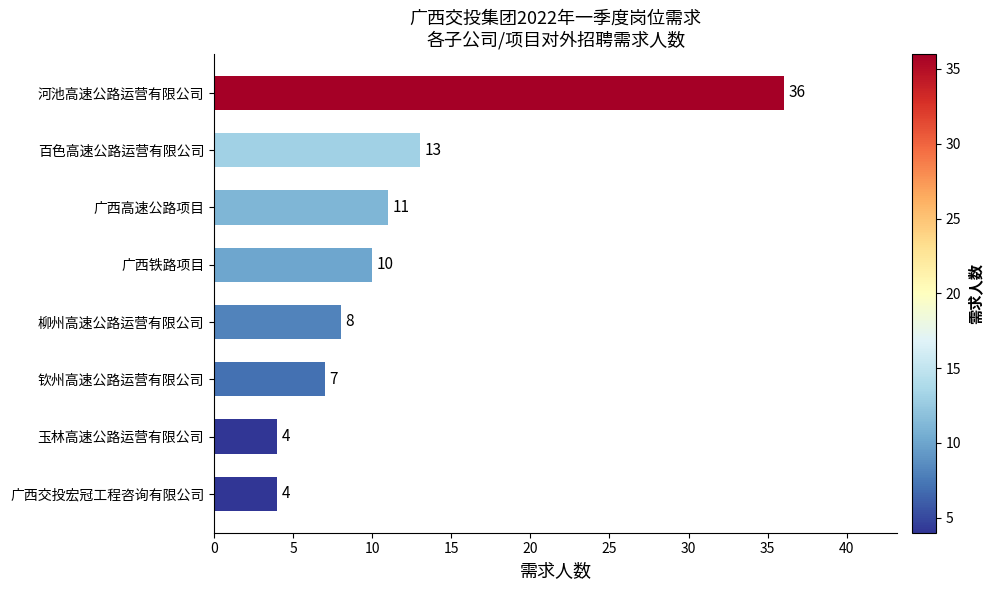

True or false: the data shows 2 at 钦州高速公路运营有限公司.

False